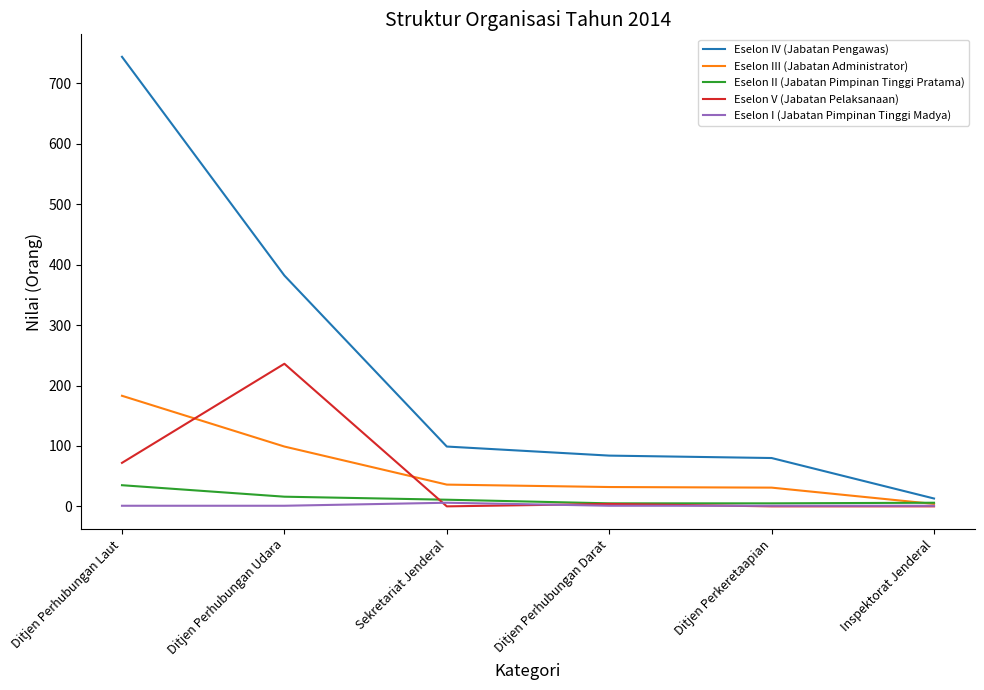

At which category is the sum across all series the highest?

Ditjen Perhubungan Laut